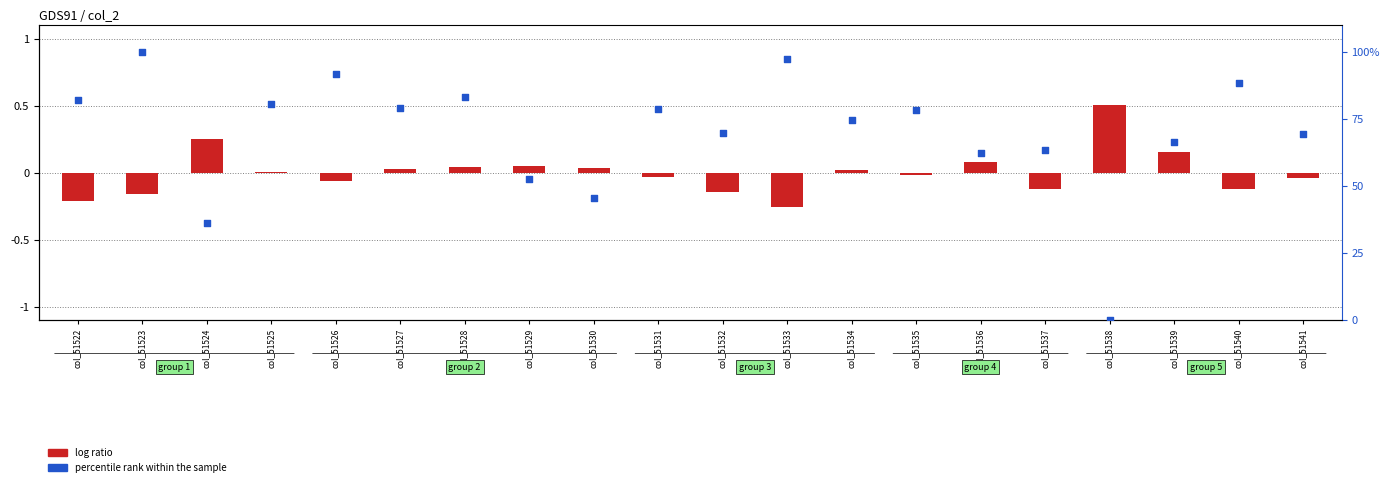

Which series has the largest Y range (max minus min)?

percentile rank within the sample